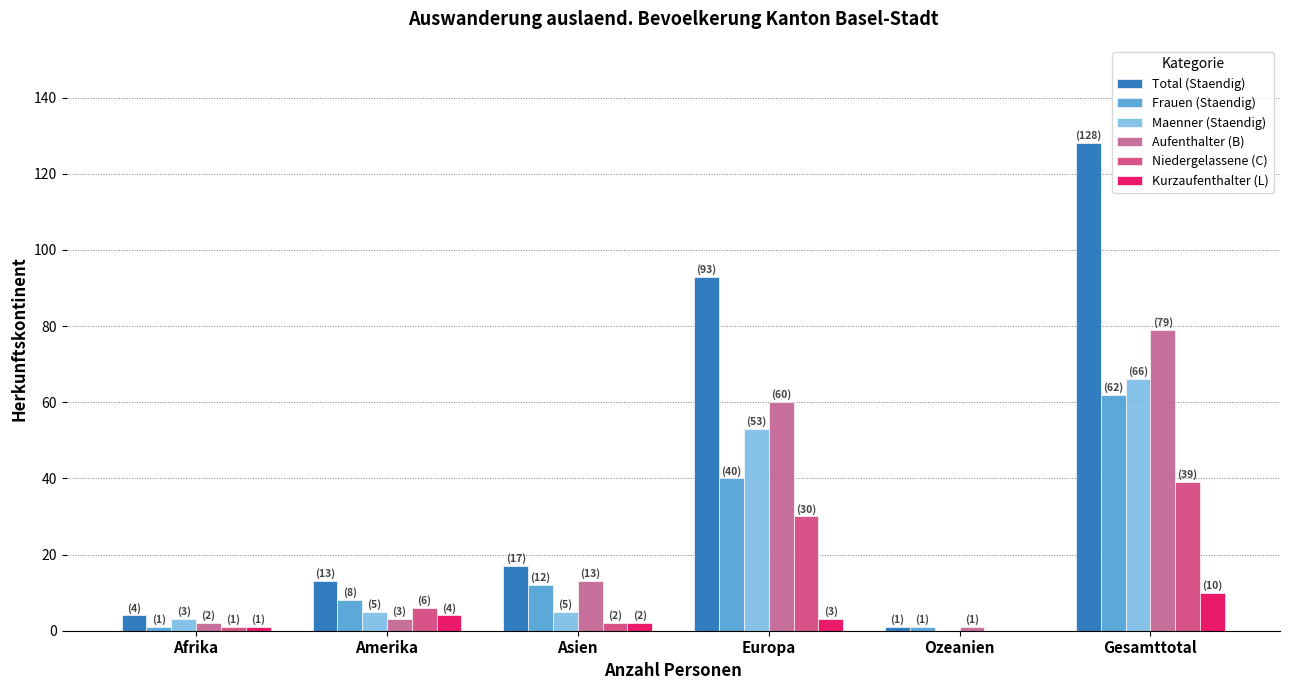

What is the highest value of the Kurzaufenthalter (L) series?

10